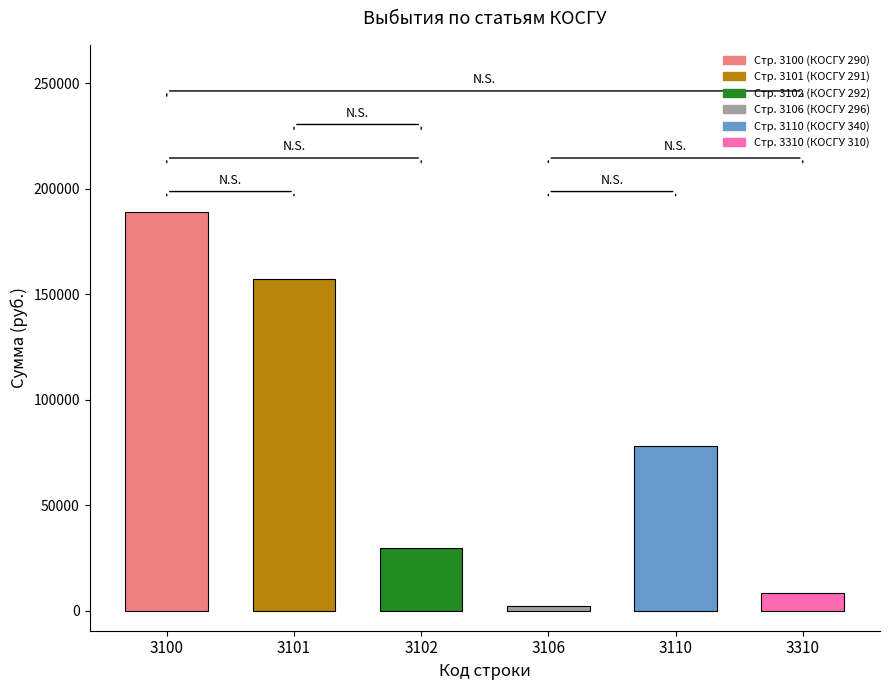

At which category does the chart reach its minimum across all series?

3106